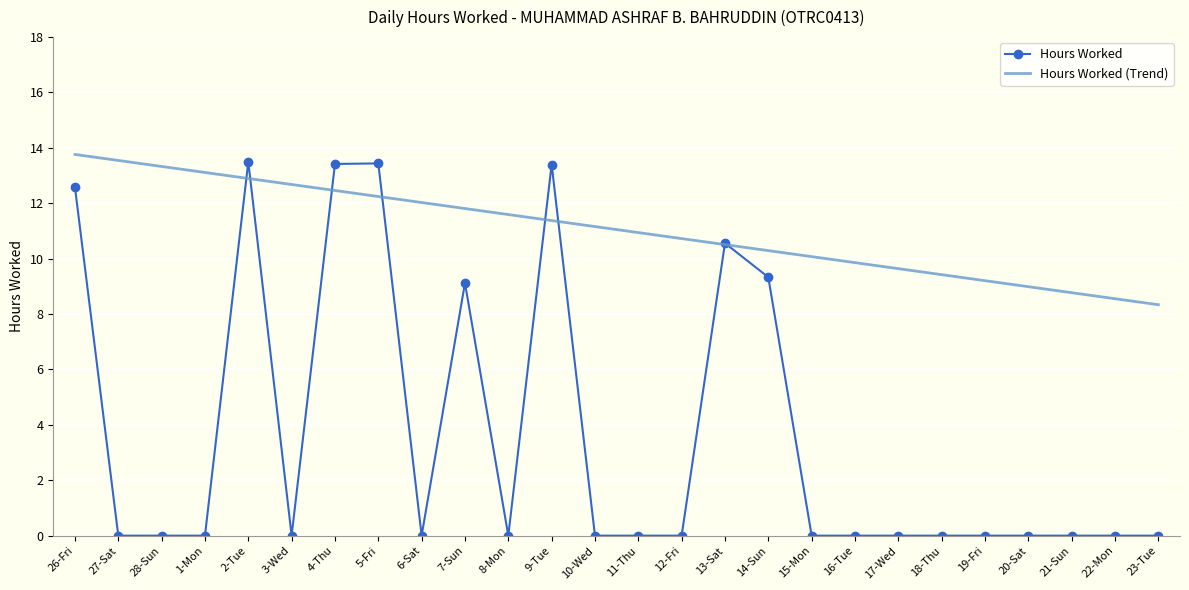

True or false: Hours Worked has more than 0 points higher than both neighbors.

True